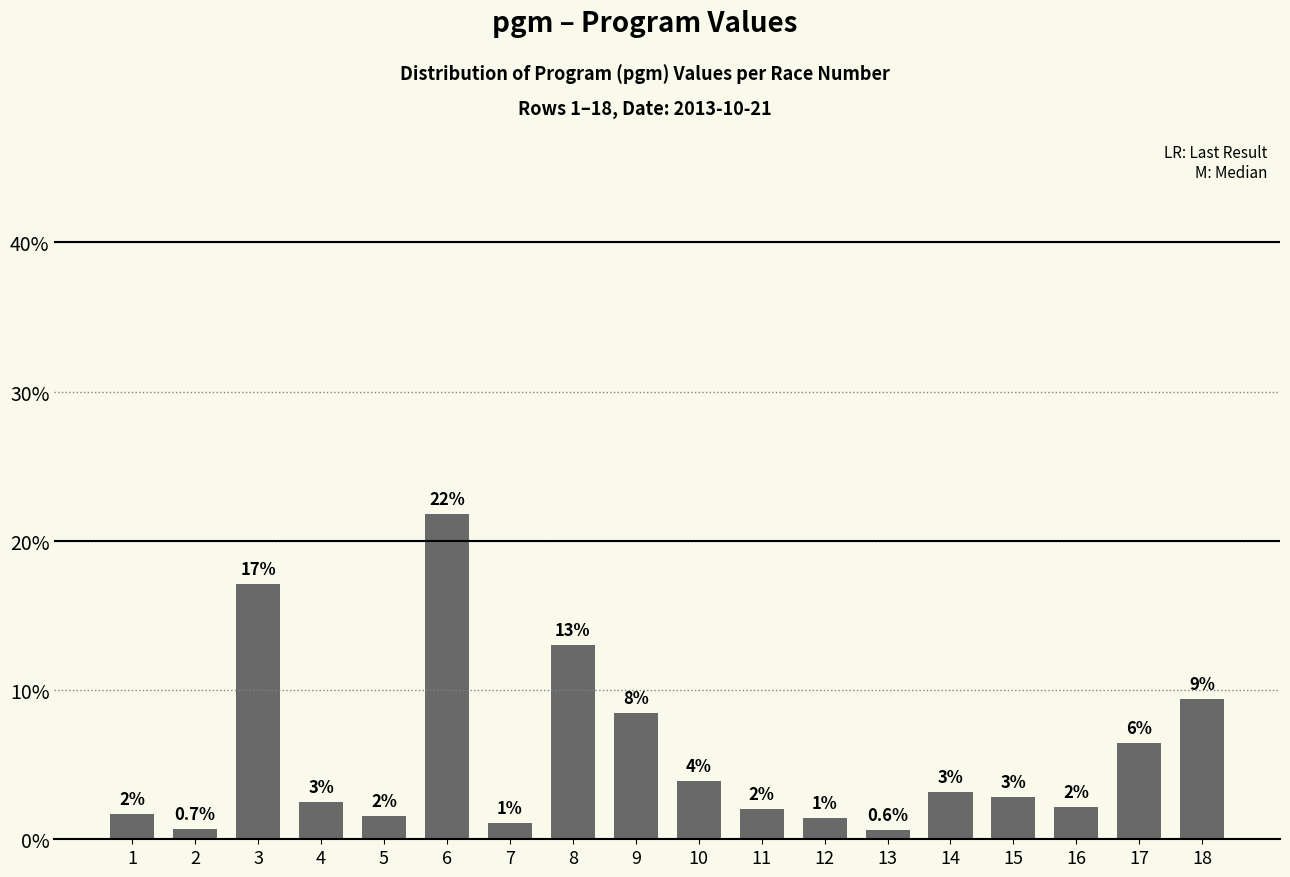

List the labels in order of value, largest first.

6, 3, 8, 18, 9, 17, 10, 14, 15, 4, 16, 11, 1, 5, 12, 7, 2, 13